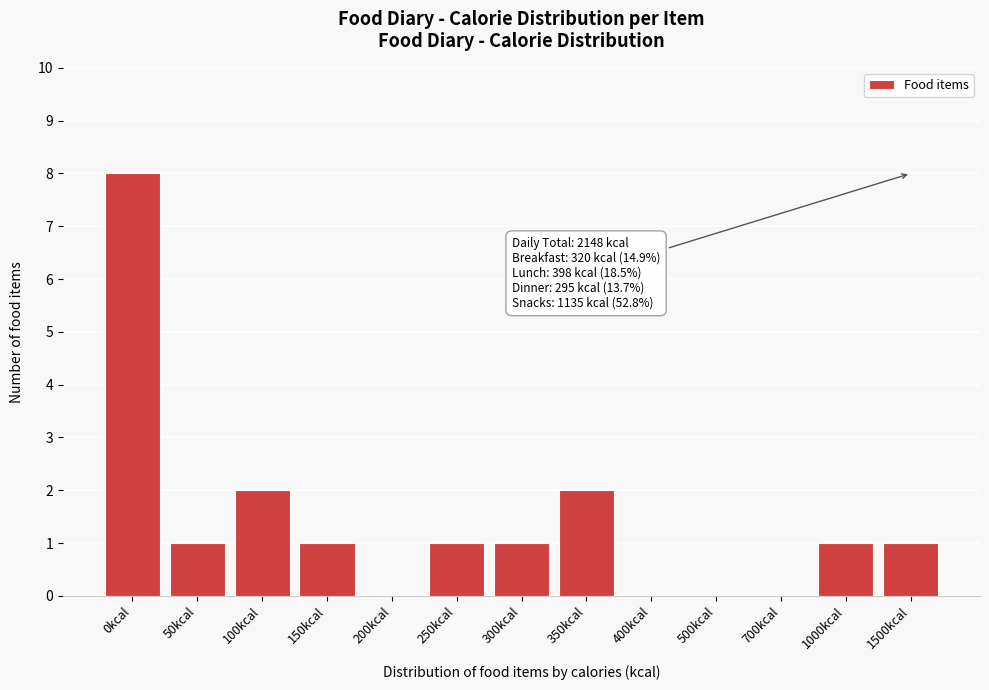

Reading left to right, transcribe all the data shown in this chart.

0kcal=8	50kcal=1	100kcal=2	150kcal=1	200kcal=0	250kcal=1	300kcal=1	350kcal=2	400kcal=0	500kcal=0	700kcal=0	1000kcal=1	1500kcal=1